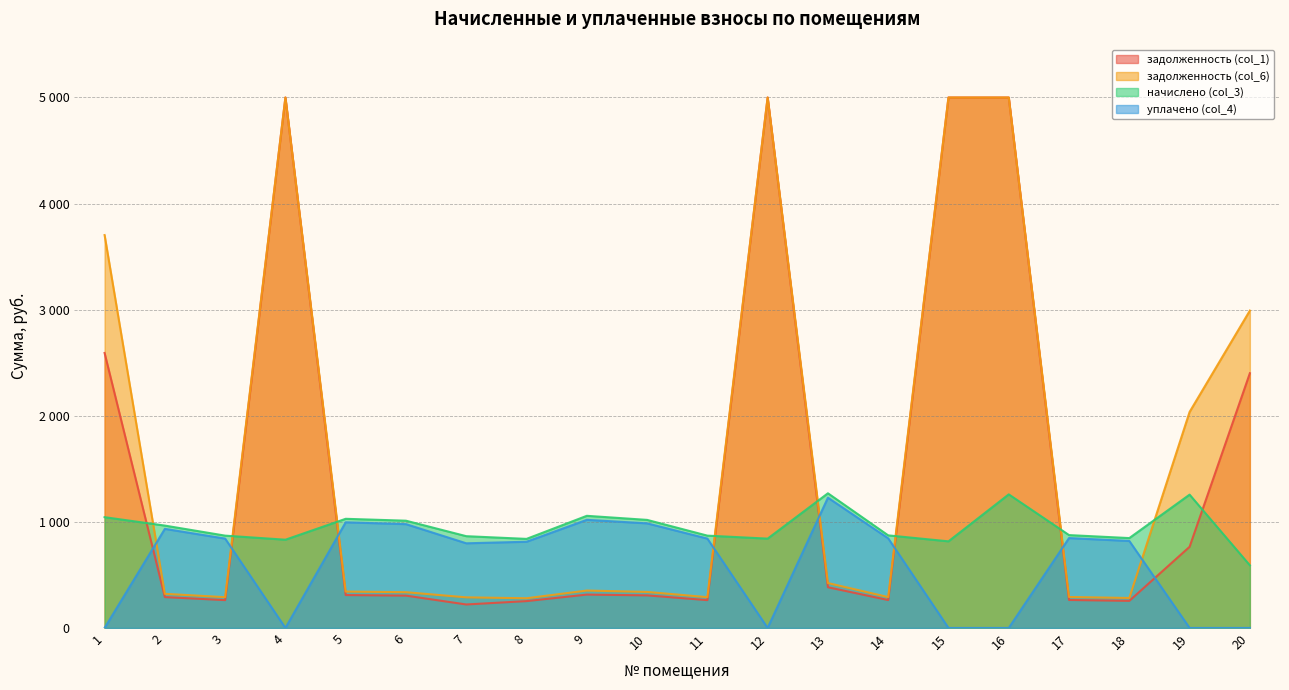

List the labels in order of уплачено (col_4) value, smallest first.

1, 4, 12, 15, 16, 19, 20, 7, 8, 18, 3, 11, 14, 17, 2, 6, 10, 5, 9, 13